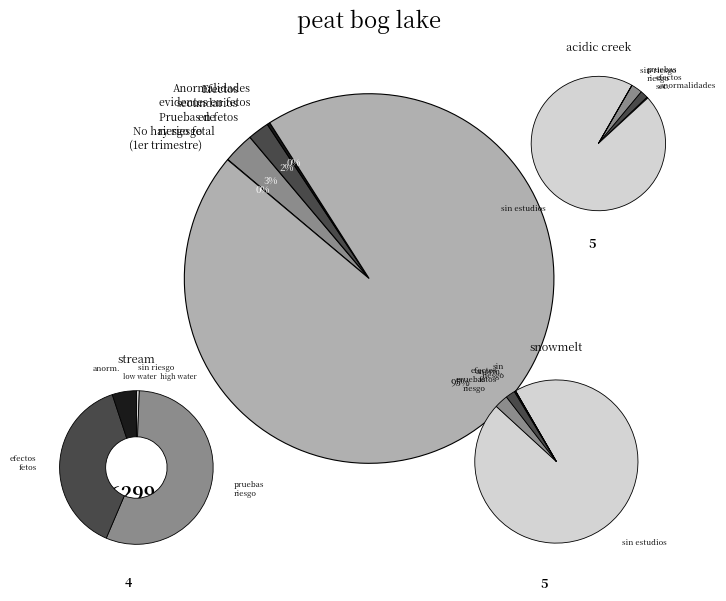

Which category has the biggest portion of the pie?

Sin riesgo para el feto. Se carece de estudios